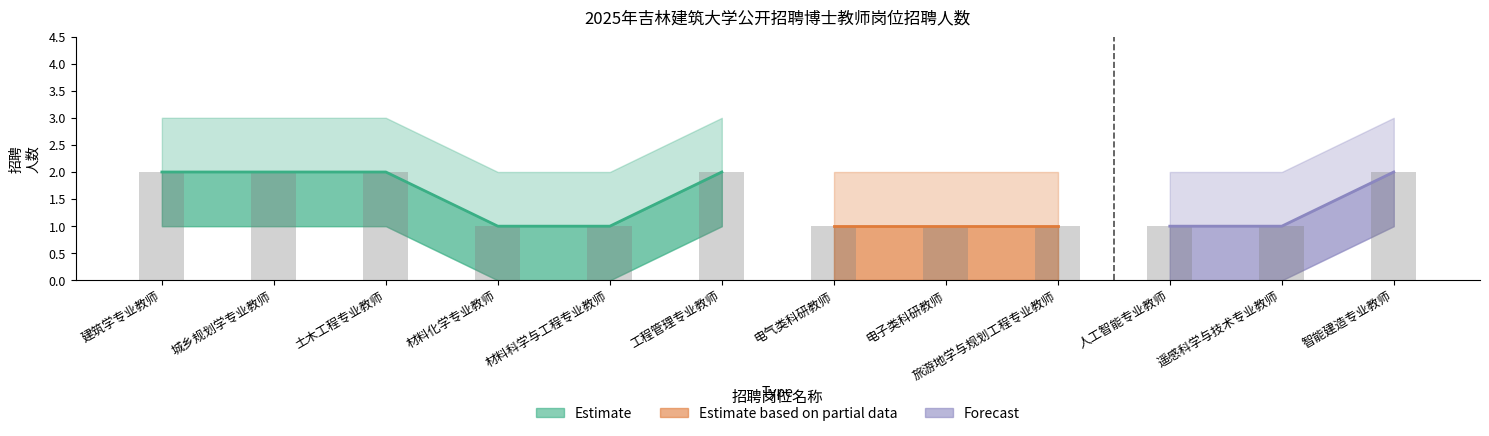

How many values in 招聘人数_lower are above zero?

5